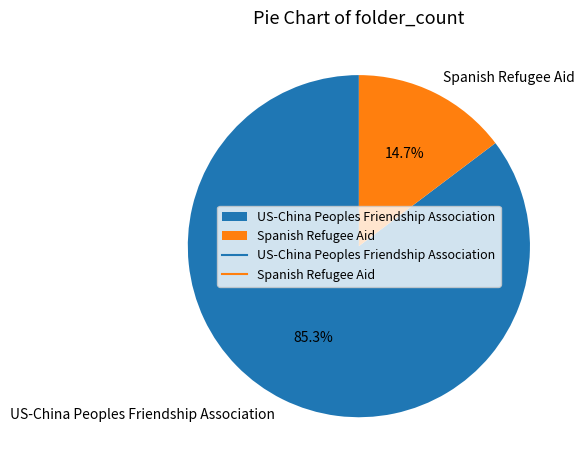

How many slices are in this pie chart?

2